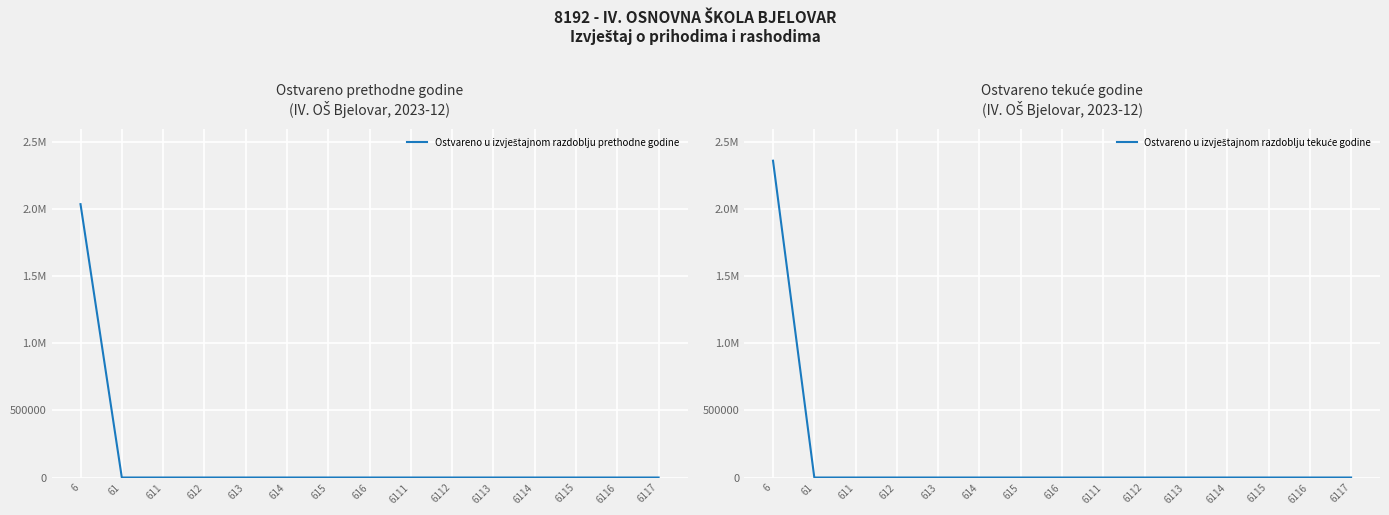

Which series changed the most between 6 and 6114?

Ostvareno u izvještajnom razdoblju tekuće godine